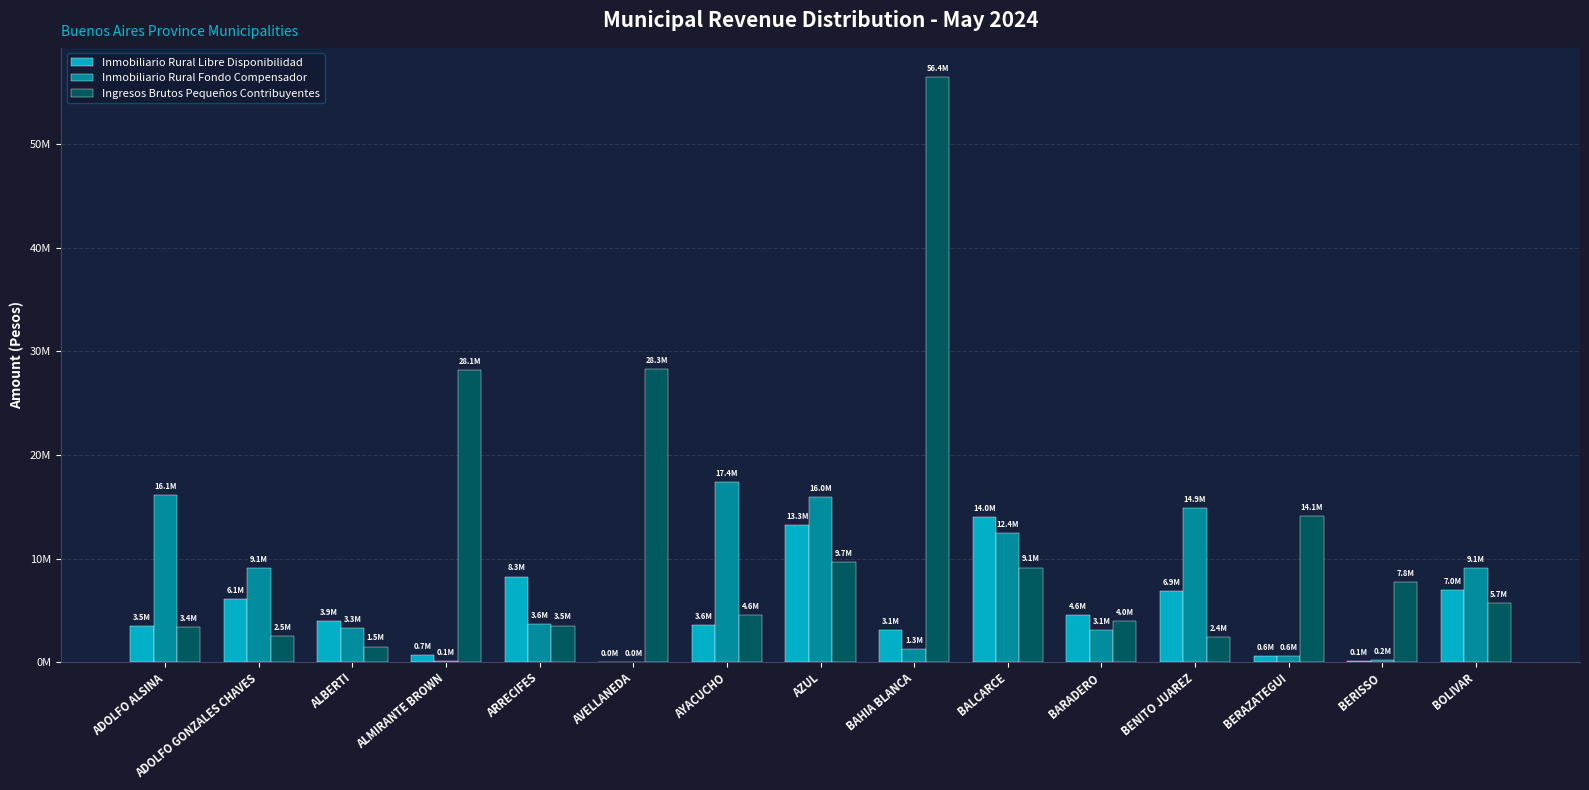

What is the sum of all Inmobiliario Rural Libre Disponibilidad values?

75707288.6